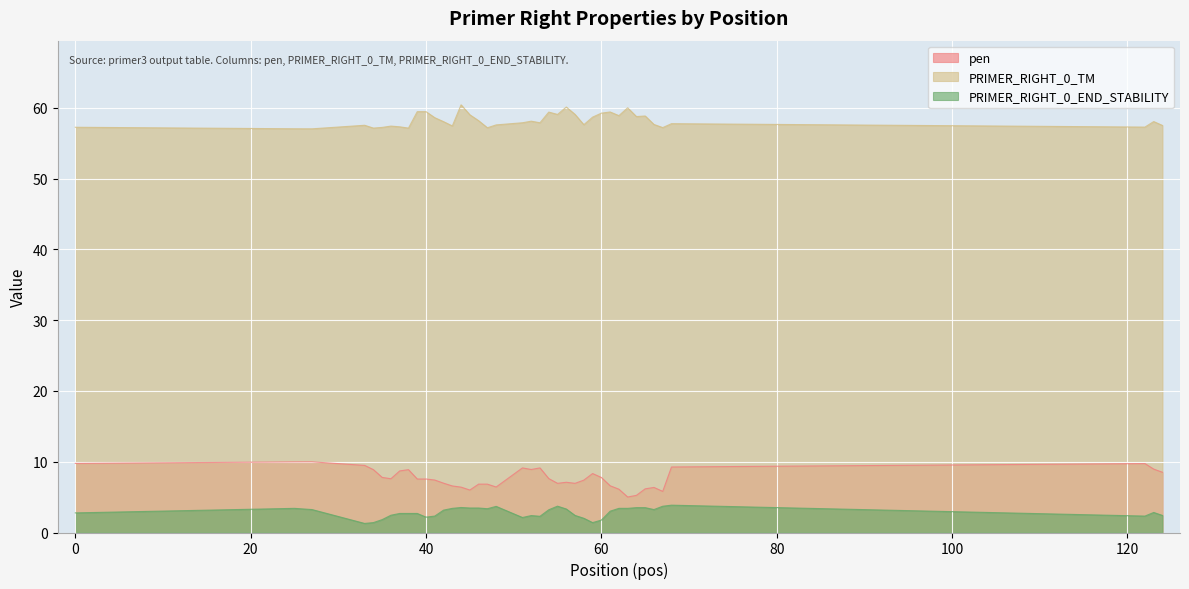

Reading left to right, transcribe all the data shown in this chart.

pen: 9.8	10.0	10.0	9.5	8.9	7.8	7.6	8.7	8.9	7.6	7.6	7.4	7.0	6.6	6.4	6.0	6.8	6.8	6.4	9.1	8.9	9.1	7.6	6.9	7.1	6.9	7.4	8.3	7.8	6.6	6.1	5.0	5.2	6.2	6.4	5.8	9.3	9.7	9.0	8.5
PRIMER_RIGHT_0_TM: 57.2	57.0	57.0	57.5	57.1	57.2	57.4	57.3	57.1	59.4	59.4	58.6	58.0	57.4	60.4	59.0	58.2	57.2	57.6	57.9	58.1	57.9	59.4	59.1	60.1	59.1	57.6	58.7	59.2	59.4	58.9	60.0	58.8	58.8	57.6	57.2	57.7	57.3	58.0	57.5
PRIMER_RIGHT_0_END_STABILITY: 2.8	3.4	3.2	1.3	1.4	1.8	2.4	2.7	2.7	2.7	2.2	2.3	3.2	3.4	3.5	3.5	3.5	3.4	3.7	2.1	2.4	2.3	3.2	3.7	3.3	2.4	2.0	1.4	1.8	3.0	3.4	3.4	3.5	3.5	3.2	3.7	3.9	2.3	2.8	2.4